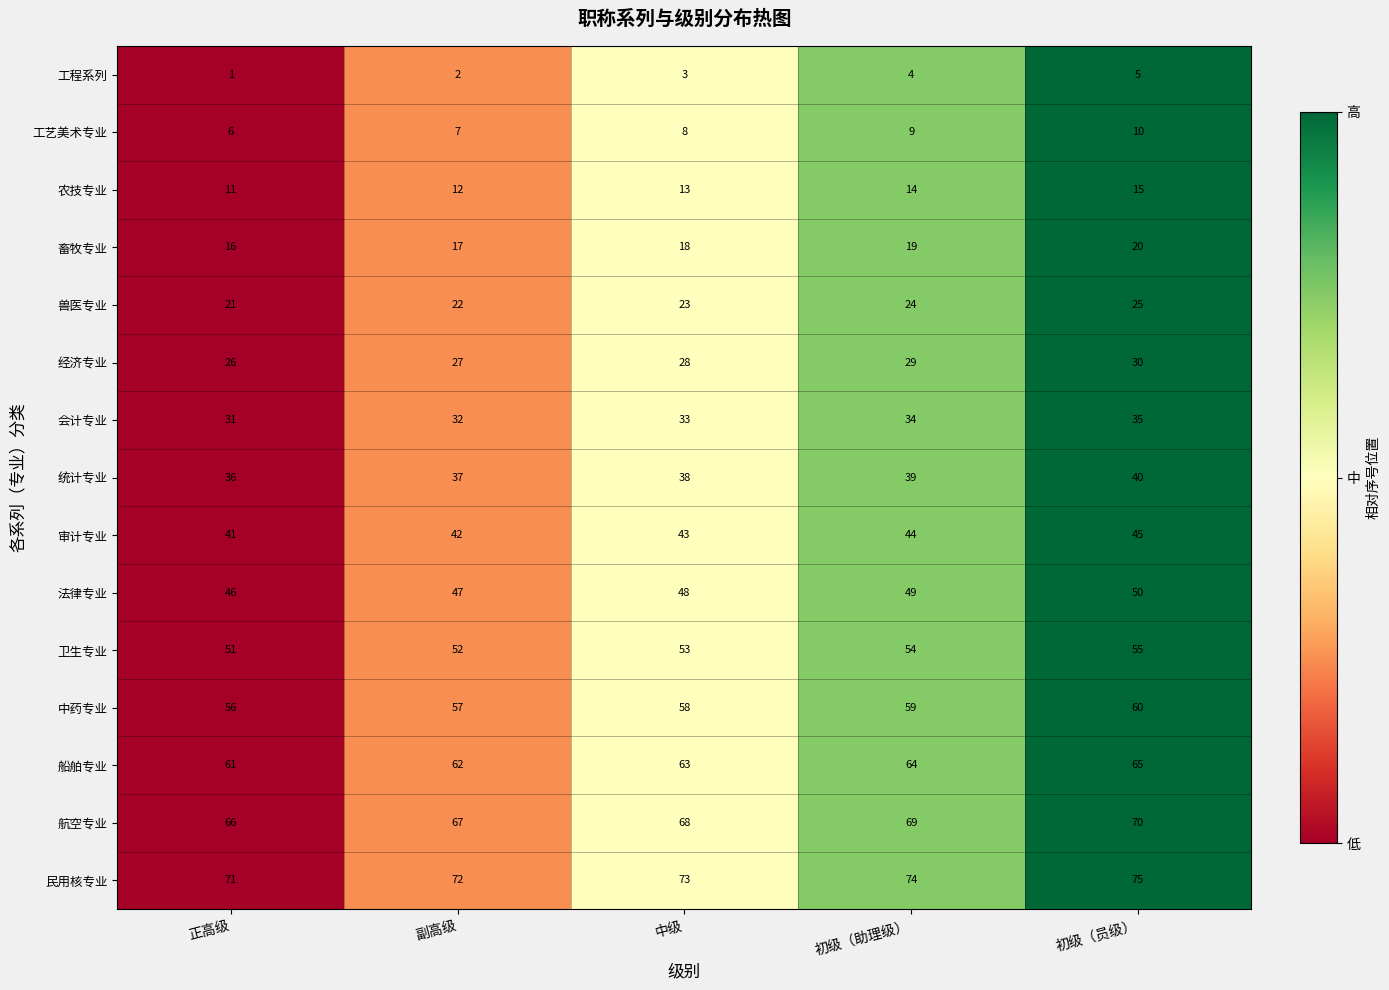

The value of 农技专业 at 中级 is 13. True or false?

True